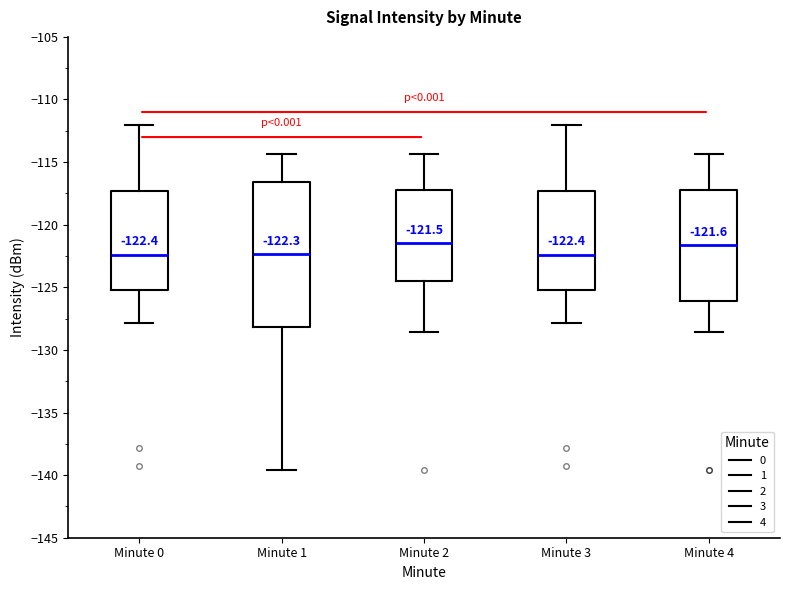

Comparing the boxes themselves (not the whiskers), which one is the tallest?

Minute 1